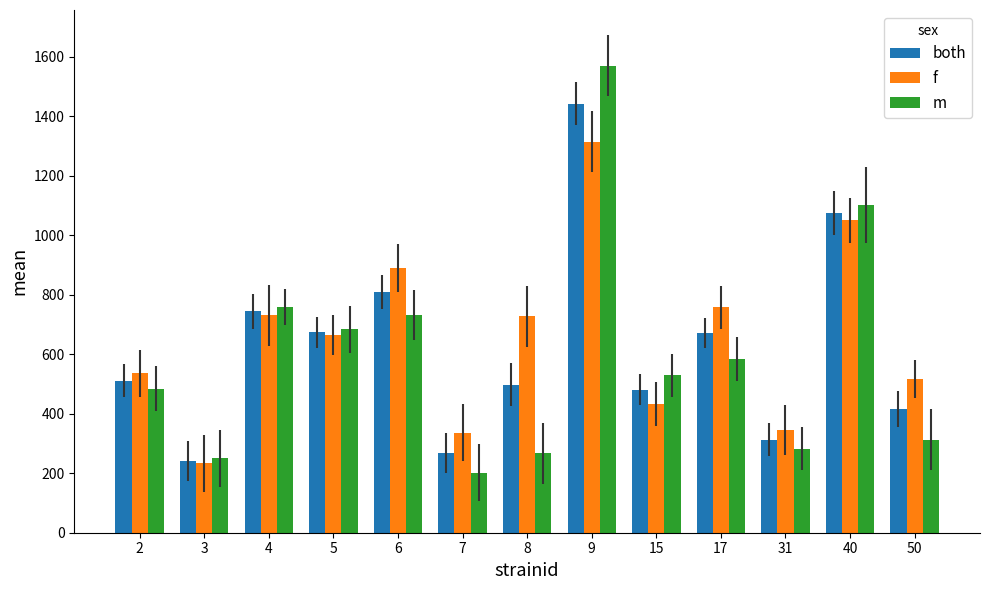

List the series in order of their overall mean, highest first.

f, both, m